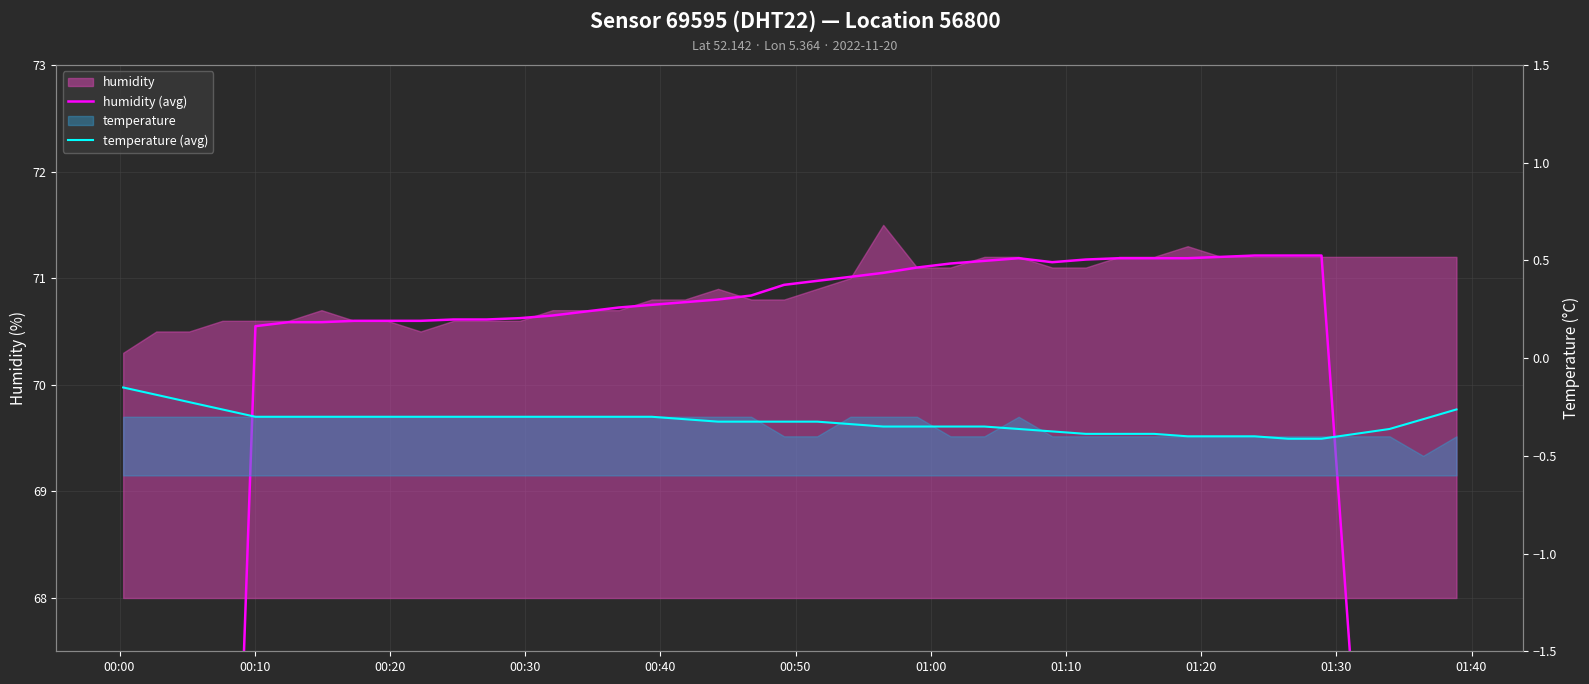

What is the label of the 33rd point from the right?

01:10